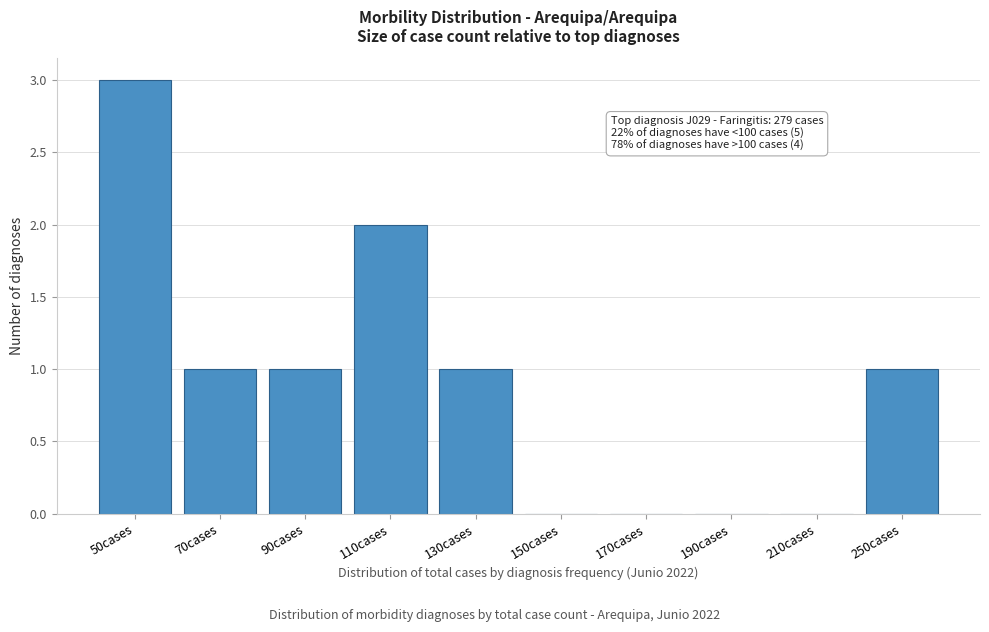

Reading left to right, what are all the values shown in this chart?

50cases=3	70cases=1	90cases=1	110cases=2	130cases=1	150cases=0	170cases=0	190cases=0	210cases=0	250cases=1